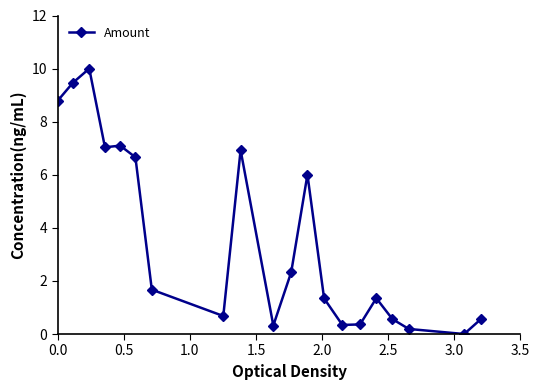

What is the difference between the maximum and minimum values?

10.0